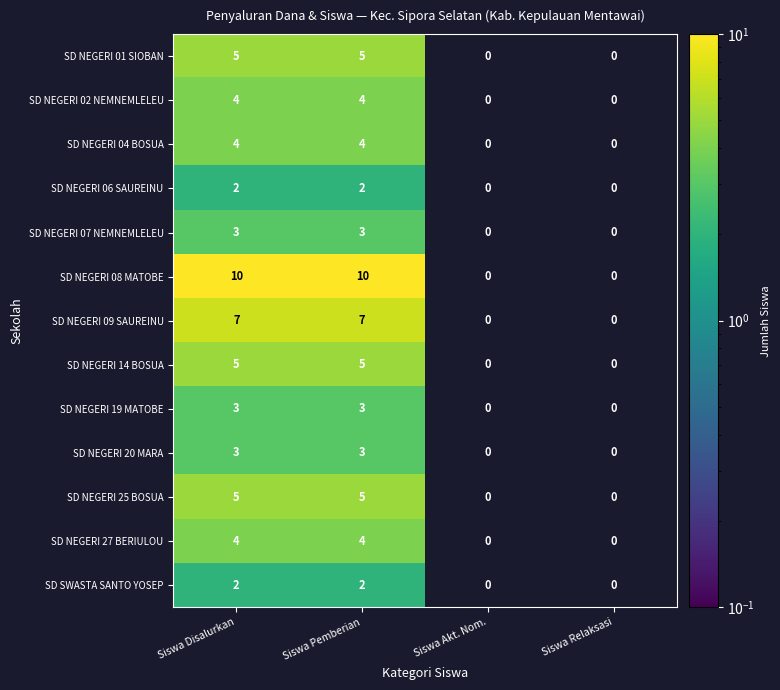

What is the difference between the highest and lowest values at Siswa Disalurkan?

8